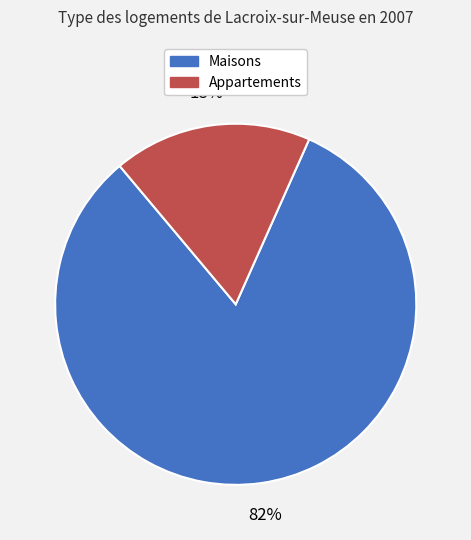

Is there a majority slice in this chart?

Yes